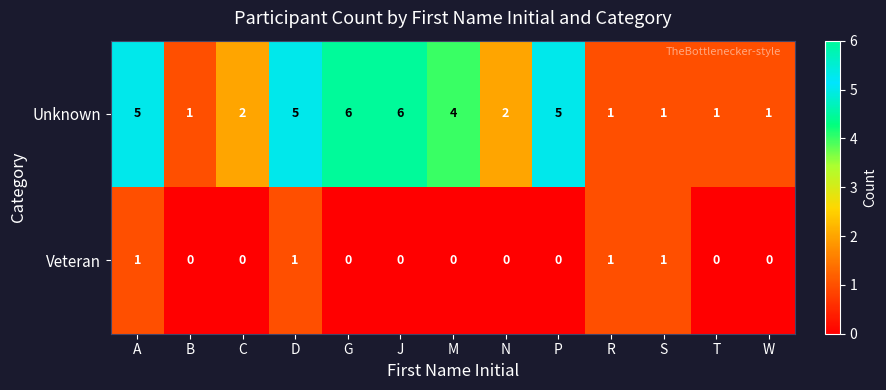

What is the maximum value shown in the chart?

6